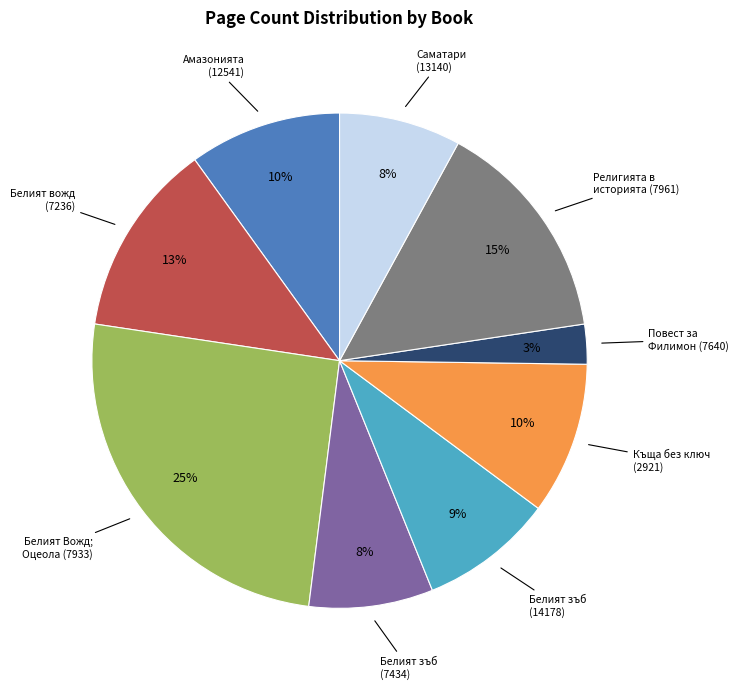

Does any single category account for the majority?

No